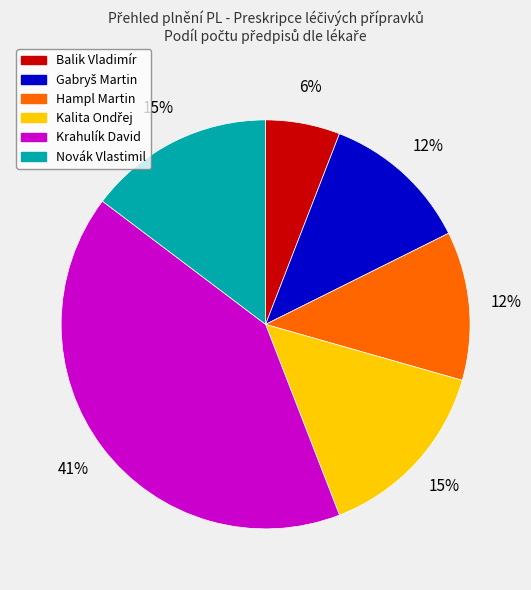

How many segments does this pie chart have?

6